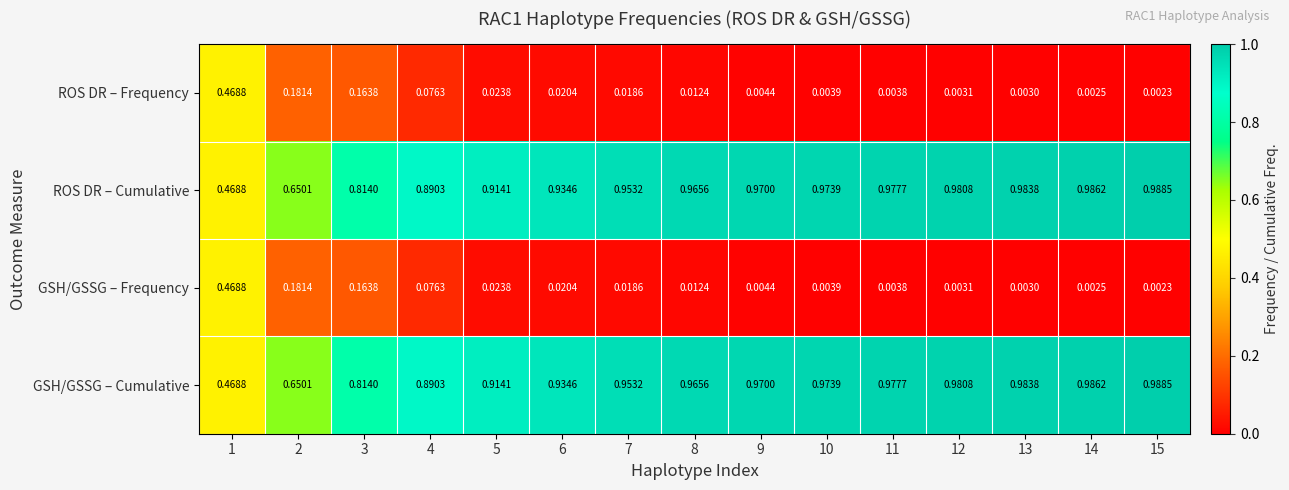

Is the value of GSH/GSSG – Cumulative at 11 greater than the value of GSH/GSSG – Frequency at 10?

Yes